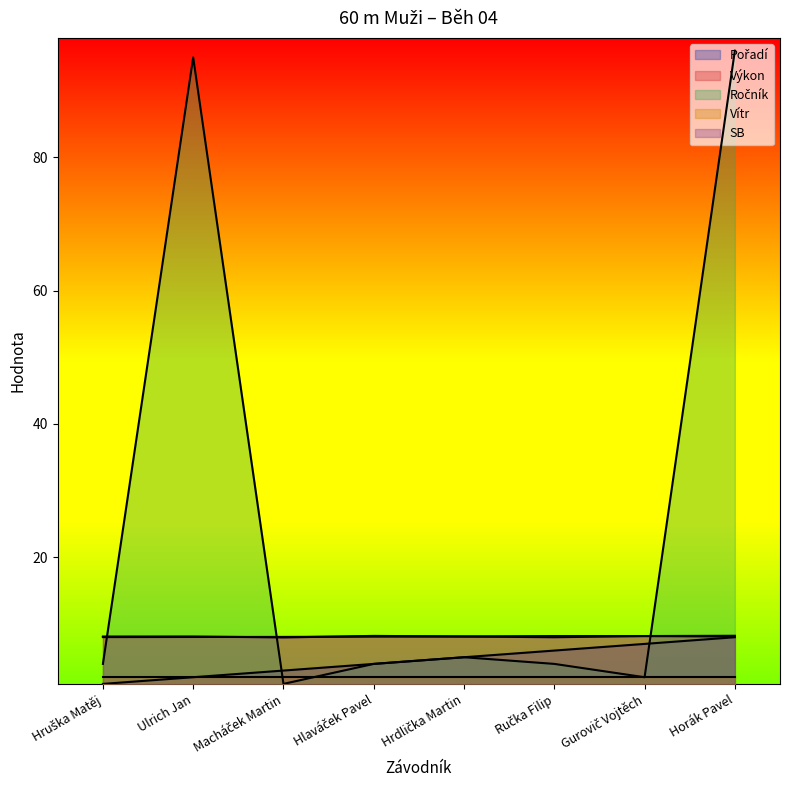

At how many categories does at least one series exceed 41?

2